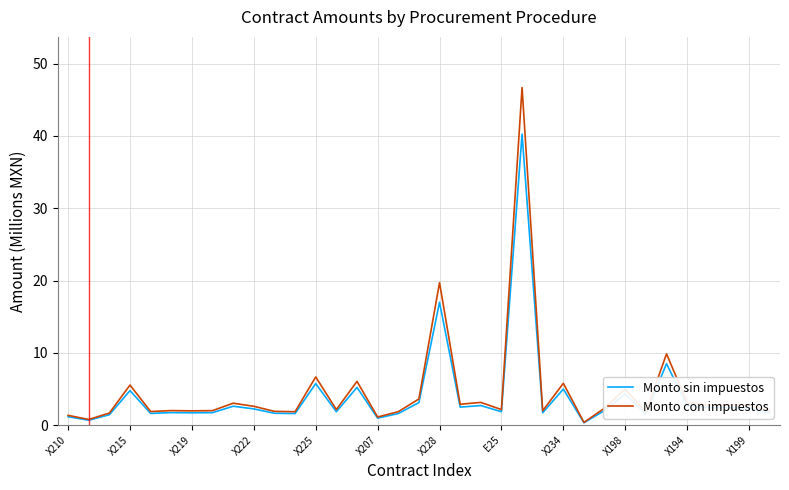

Which series has the largest range (max minus min)?

Monto con impuestos